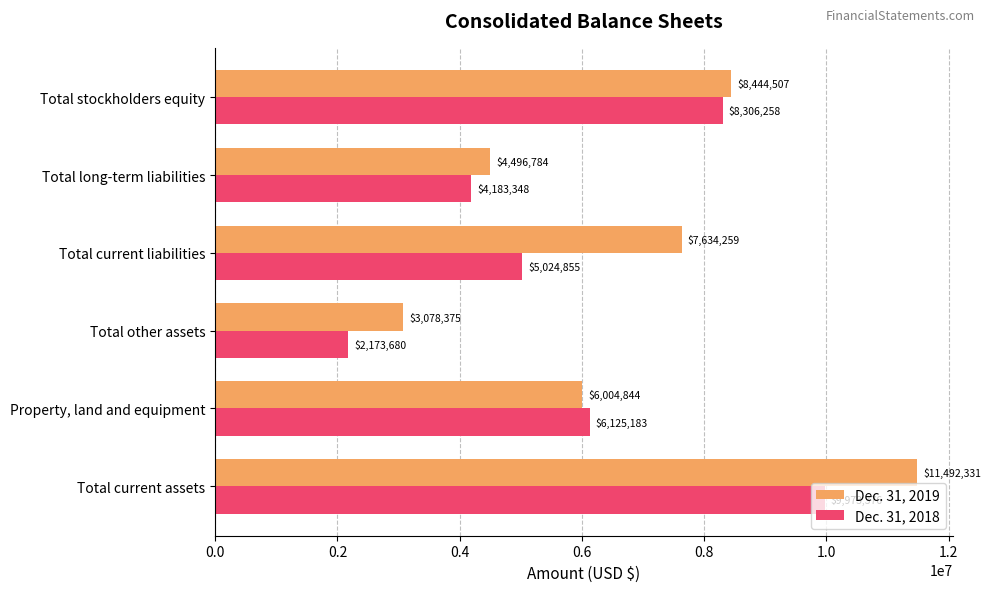

Which category has the lowest value in the Dec. 31, 2018 series?

Total other assets